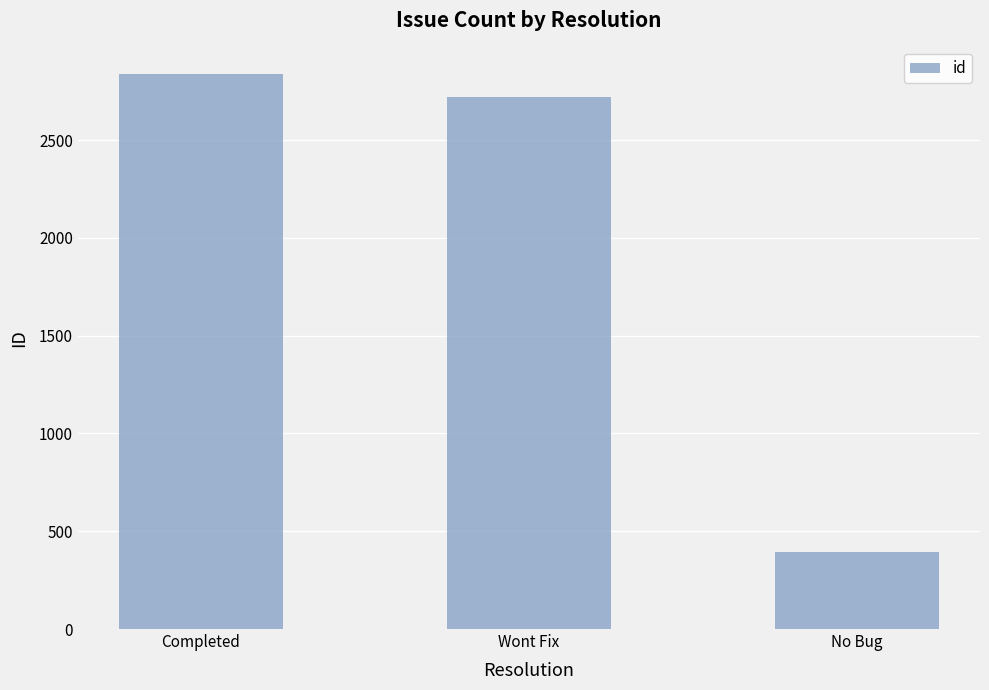

What is the maximum value shown in the chart?

2837